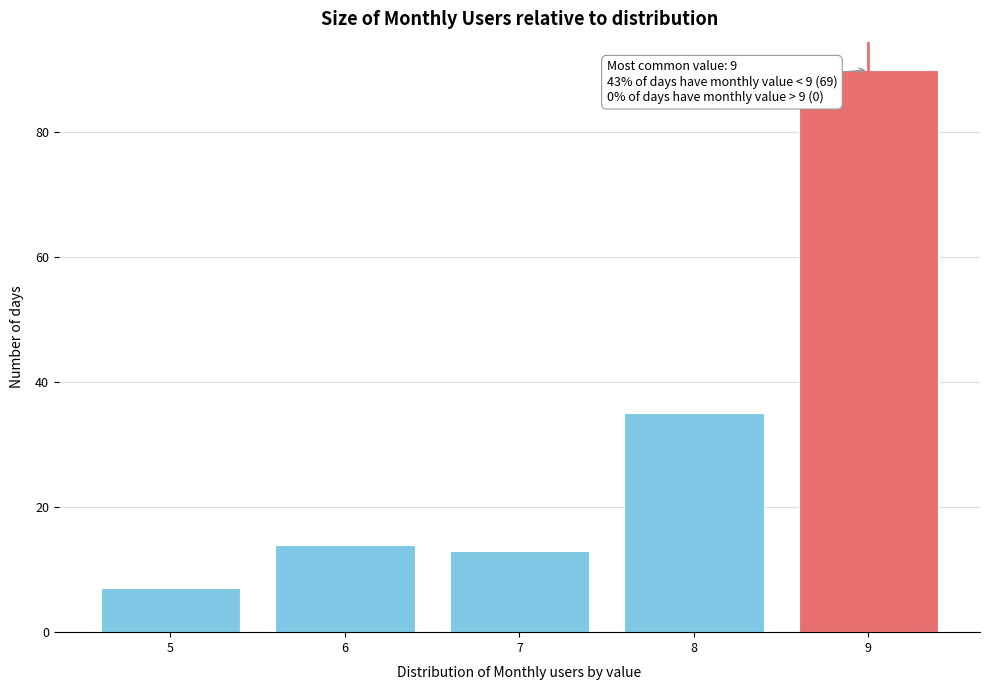

Over which range of the x-axis is the bar tallest?

8.5 to 9.5